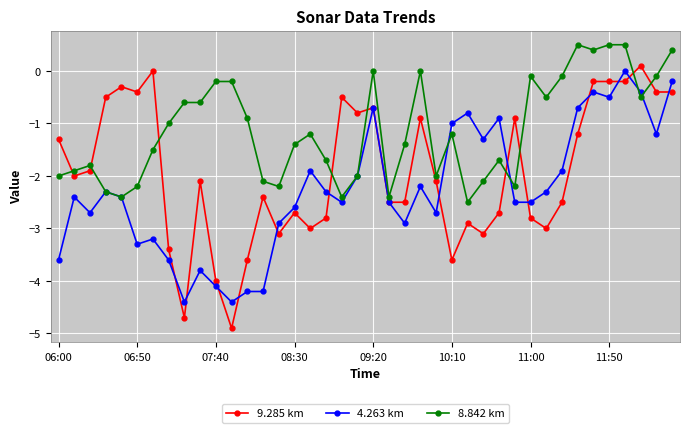

What is the maximum value for 8.842 km?

0.5